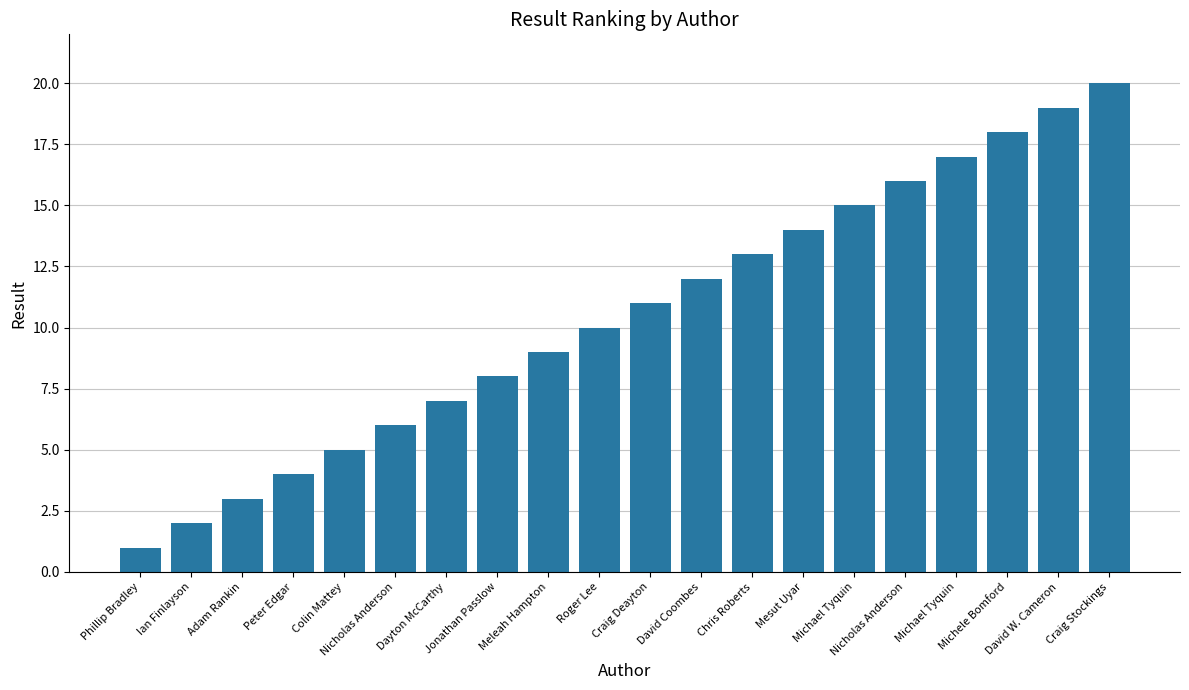

Read the value at Craig Deayton, to the nearest 5.

10